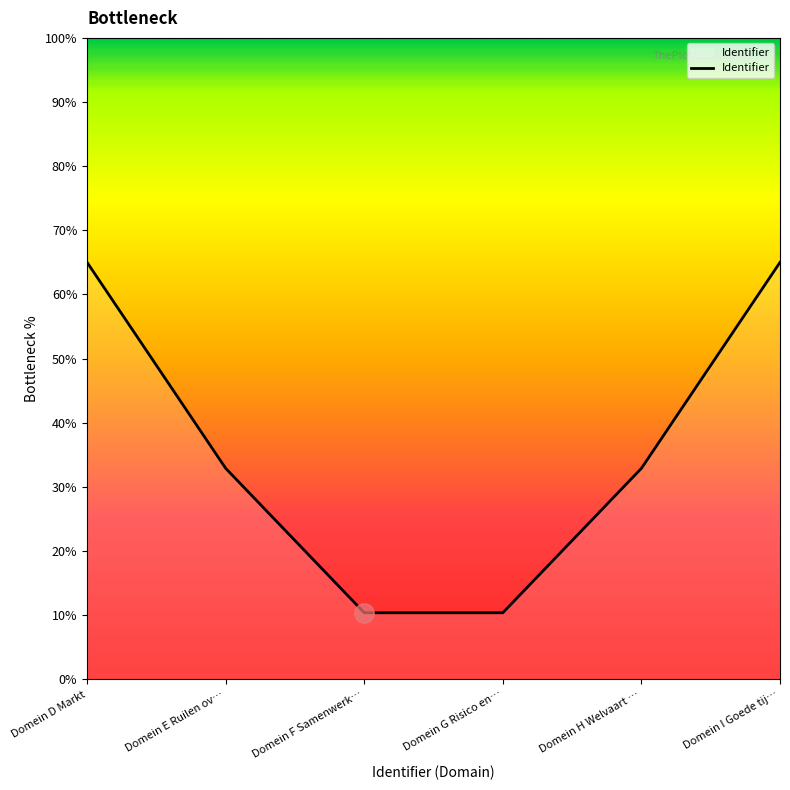

What position from the left is Domein F Samenwerk…?

3